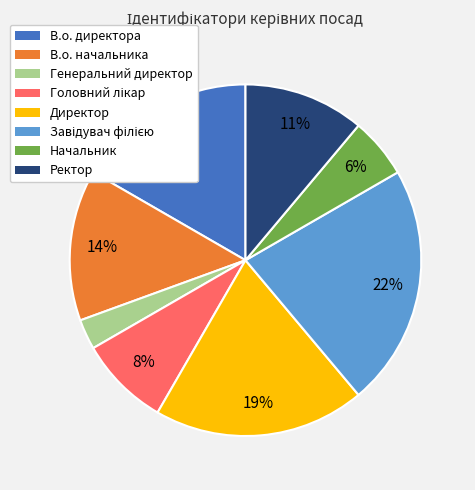

True or false: Начальник accounts for 6% of the total.

True